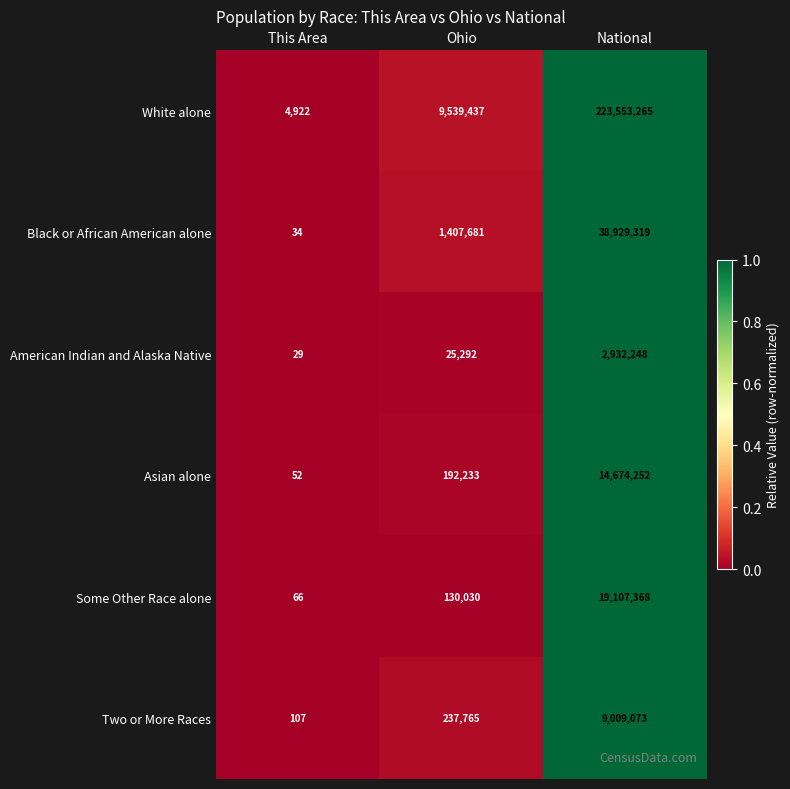

Reading right to left, extract all data points from this chart.

White alone: 223553265	9539437	4922
Black or African American alone: 38929319	1407681	34
American Indian and Alaska Native: 2932248	25292	29
Asian alone: 14674252	192233	52
Some Other Race alone: 19107368	130030	66
Two or More Races: 9009073	237765	107